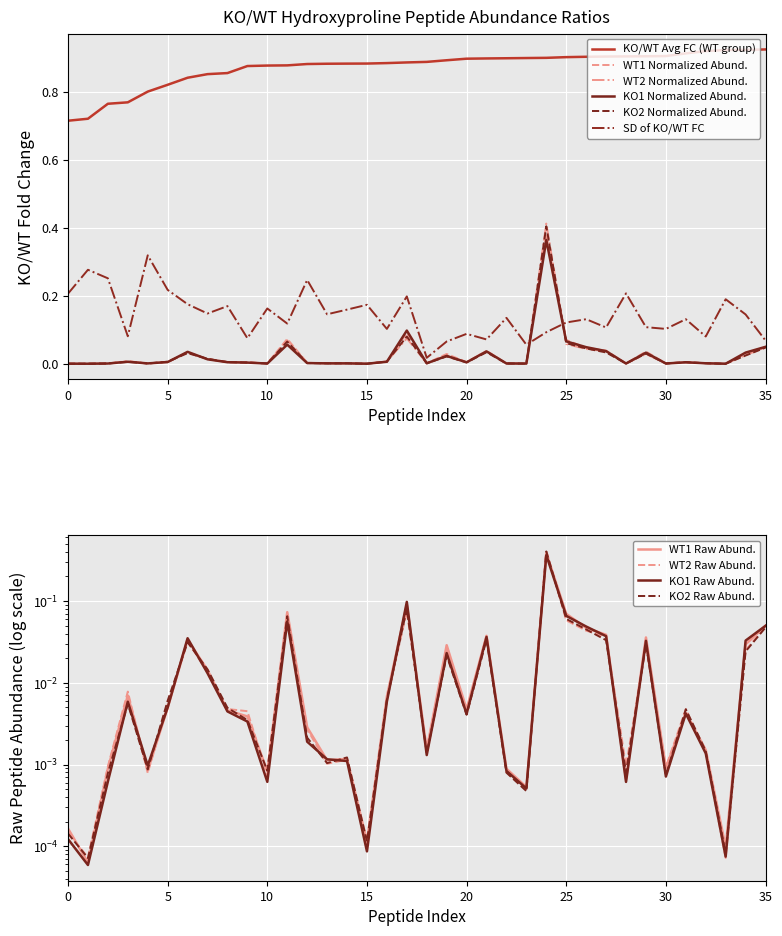

The KO/WT Avg FC (WT group) series shows 1.2 at 15. True or false?

False